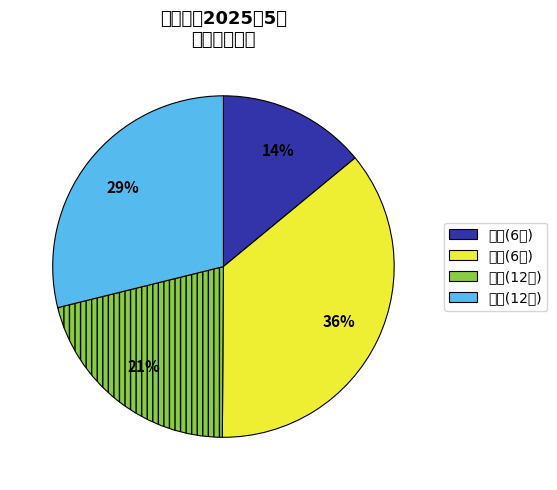

Does any single category account for the majority?

No